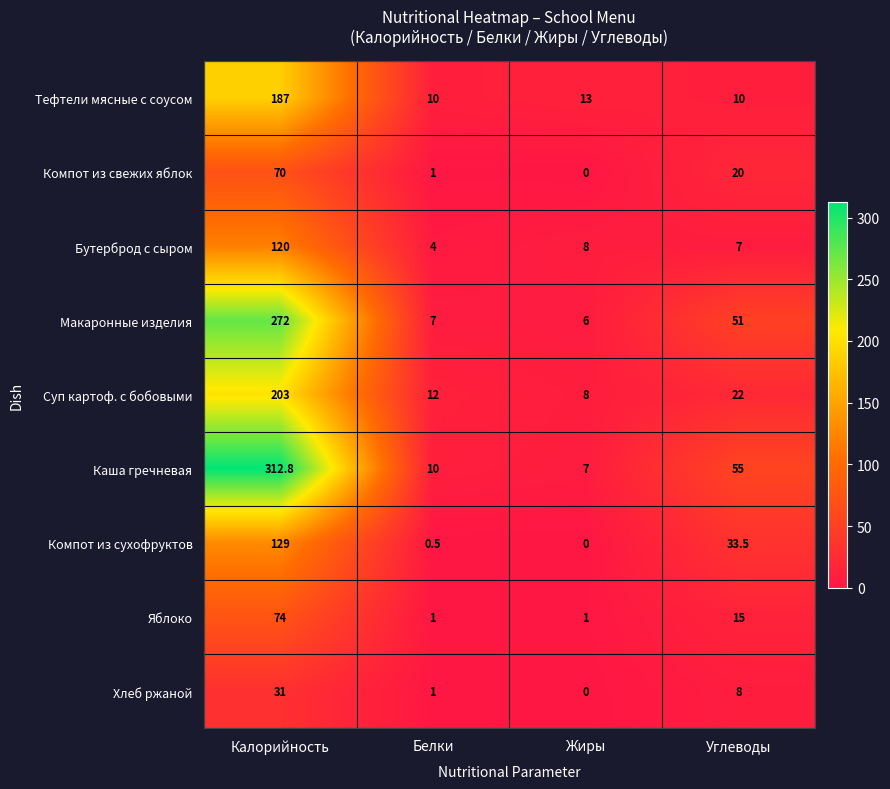

The value of Яблоко at Углеводы is 15.0. True or false?

True